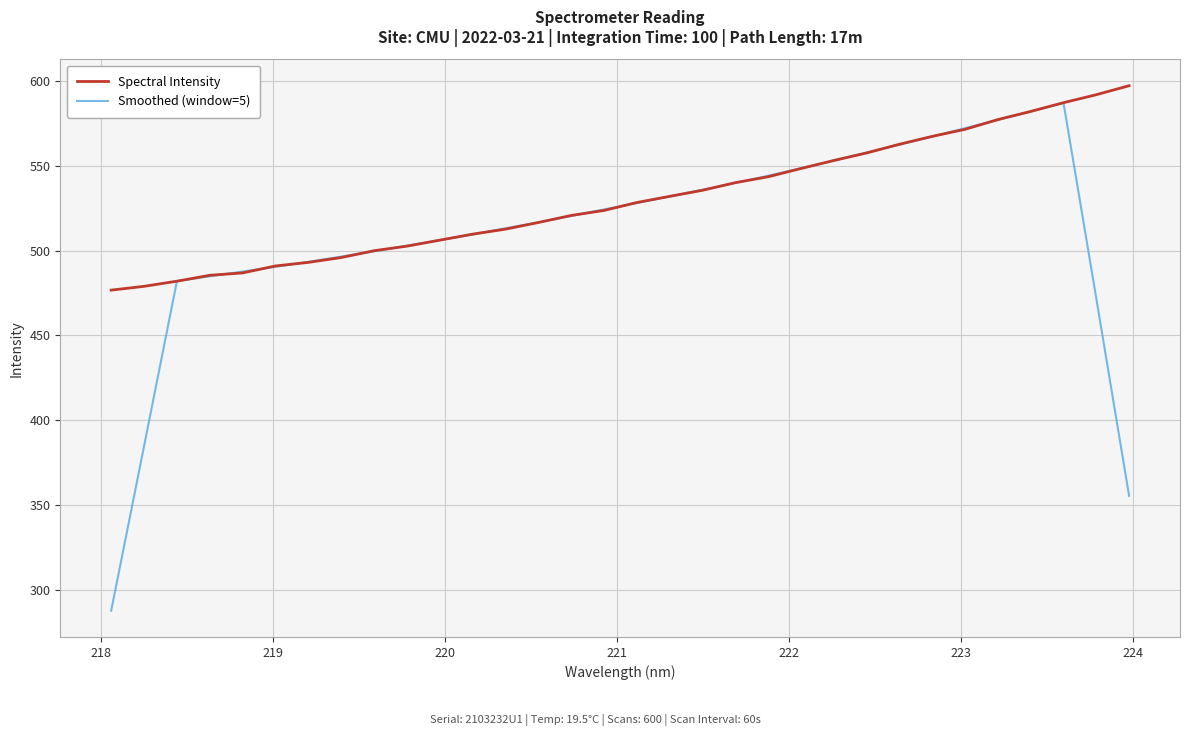

Which series has the largest total across all categories?

Spectral Intensity